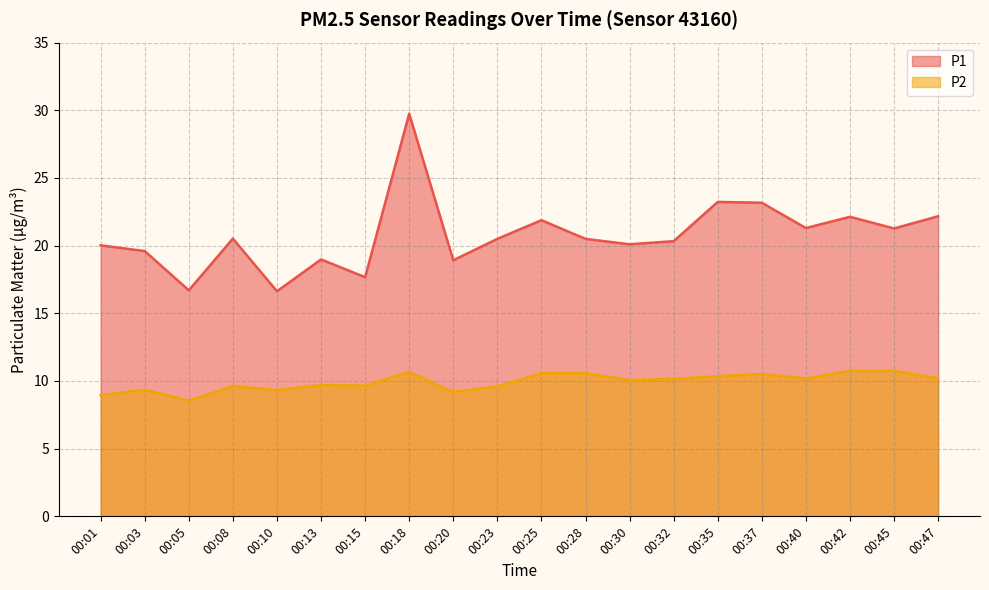

How many distinct data groups are displayed?

2